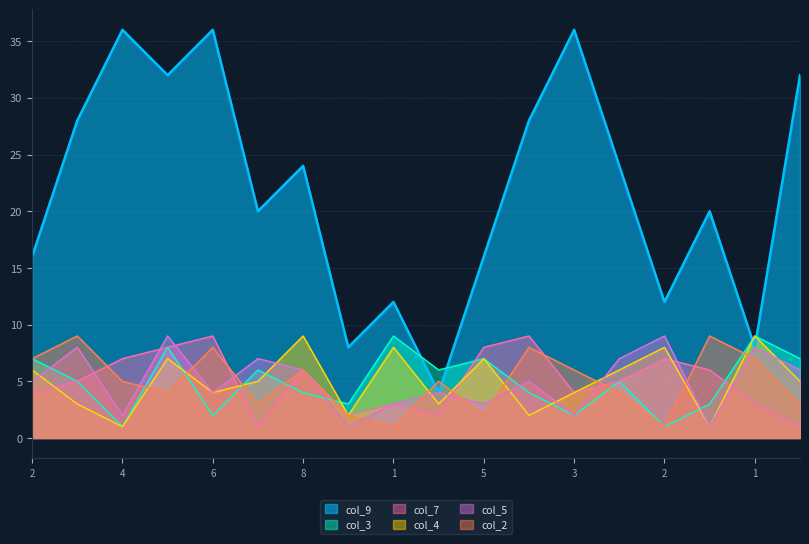

What is the difference between the maximum and second lowest values in the col_2 series?

8